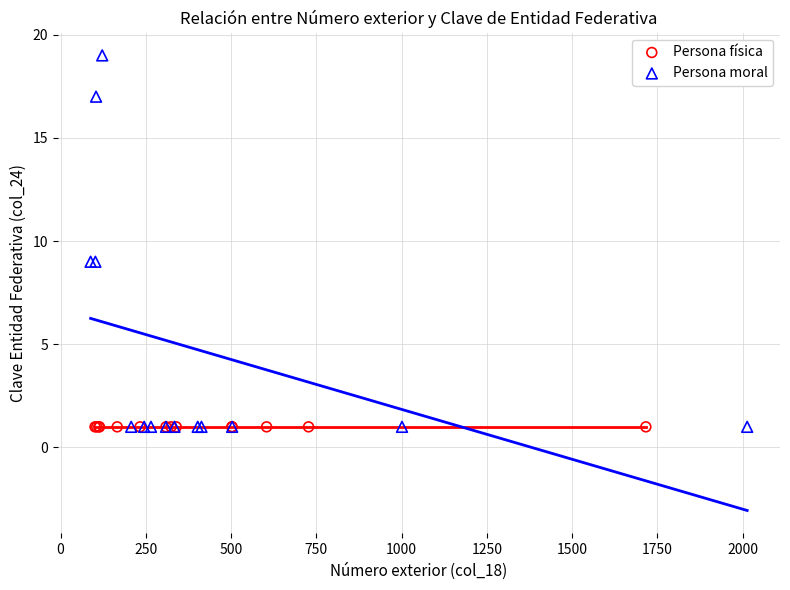

Which series contains the highest Y value?

Persona moral